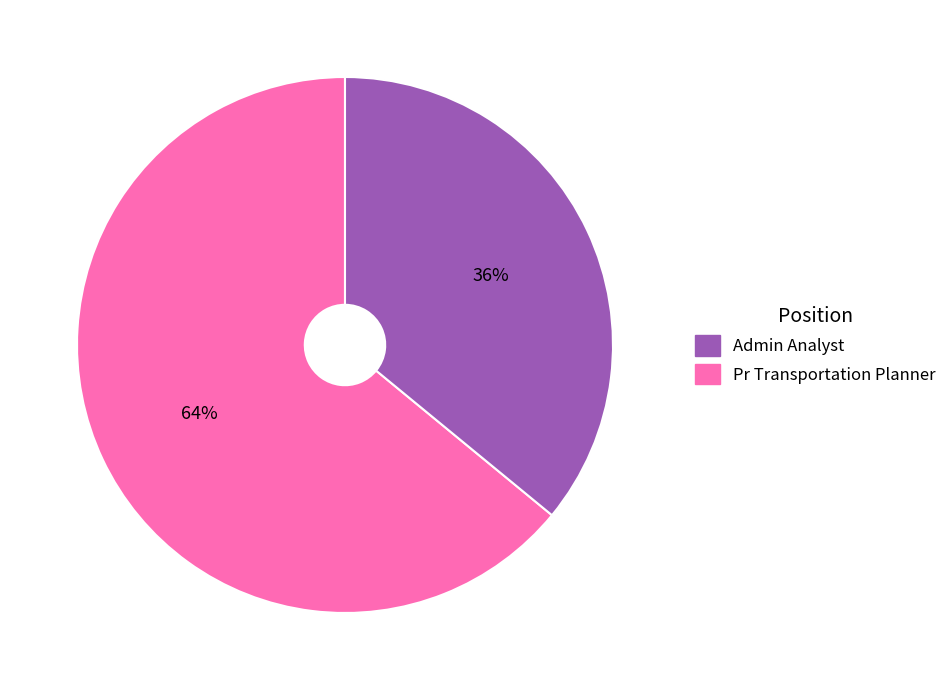

How many segments does this pie chart have?

2